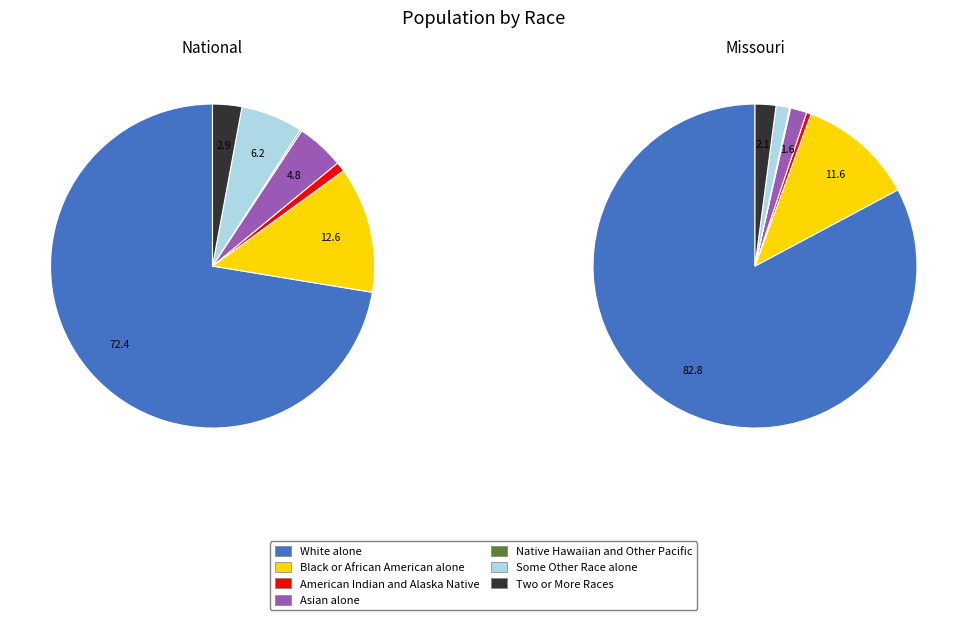

Is there any slice that represents more than half of the pie?

Yes